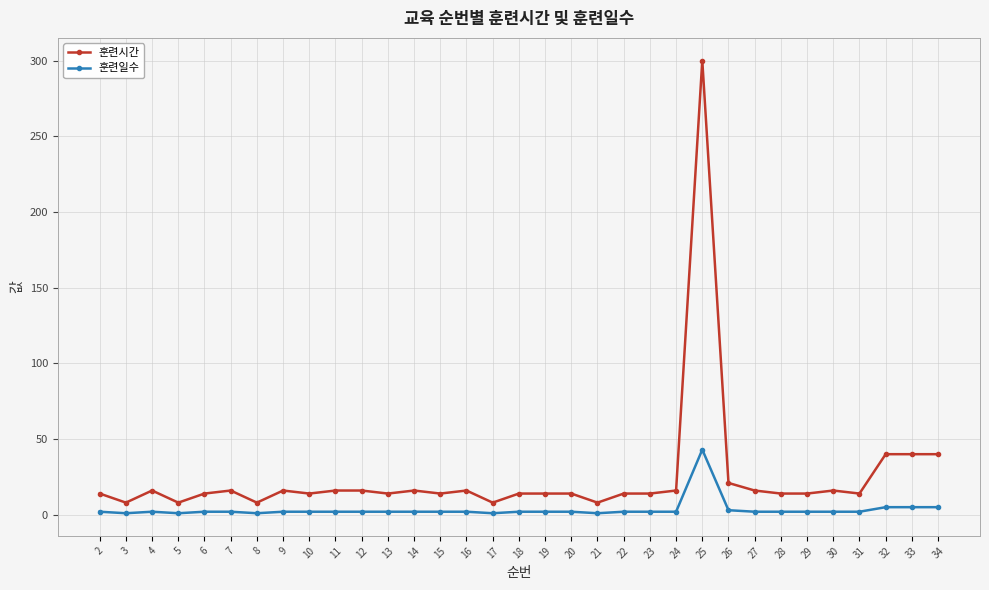

What is the difference between the maximum and minimum values in the 훈련시간 series?

292